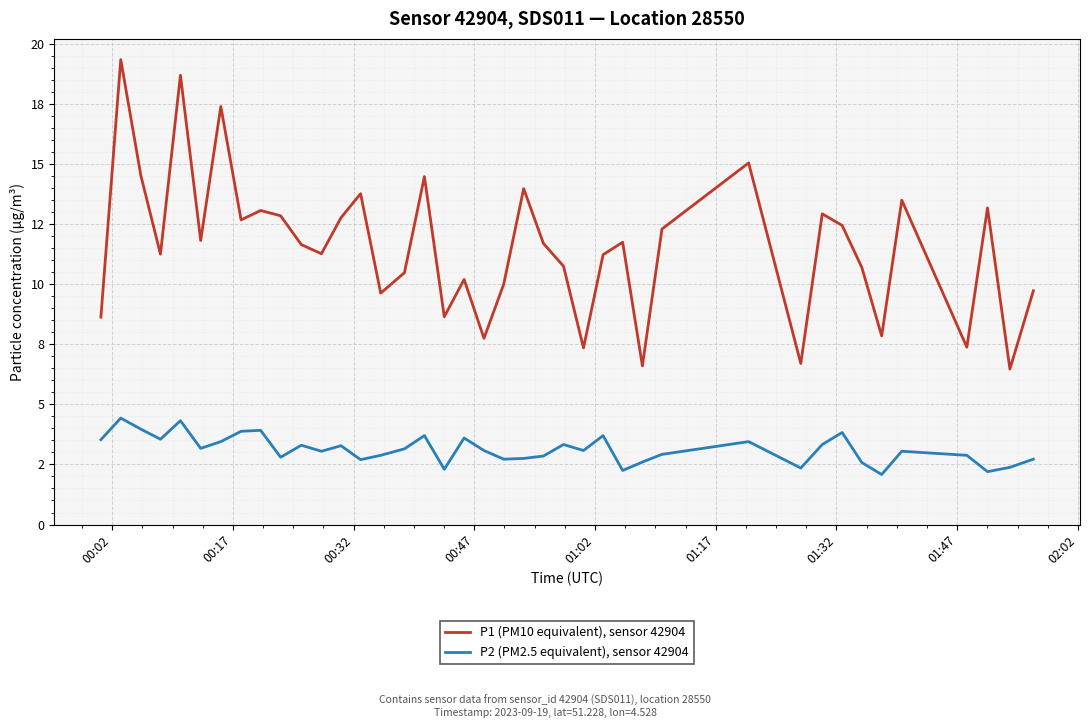

In P1 (PM10 equivalent), sensor 42904, how many points are higher than both neighbors (excluding endpoints)?

13